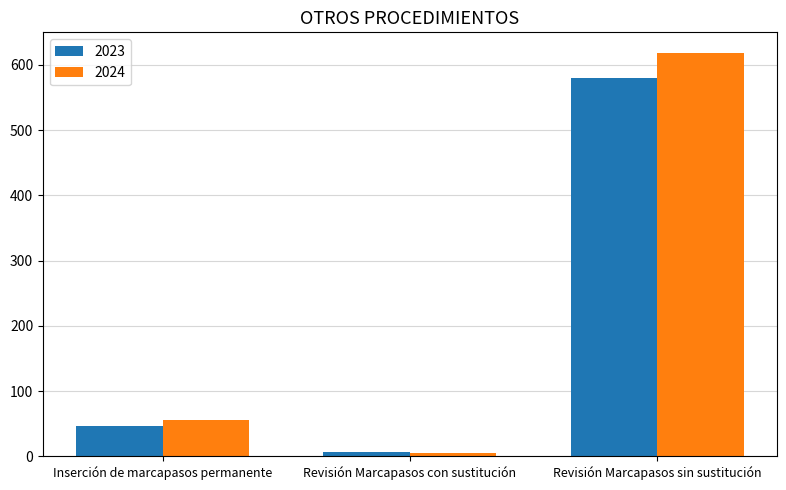

Rank the categories by 2023 value from lowest to highest.

Revisión Marcapasos con sustitución, Inserción de marcapasos permanente, Revisión Marcapasos sin sustitución